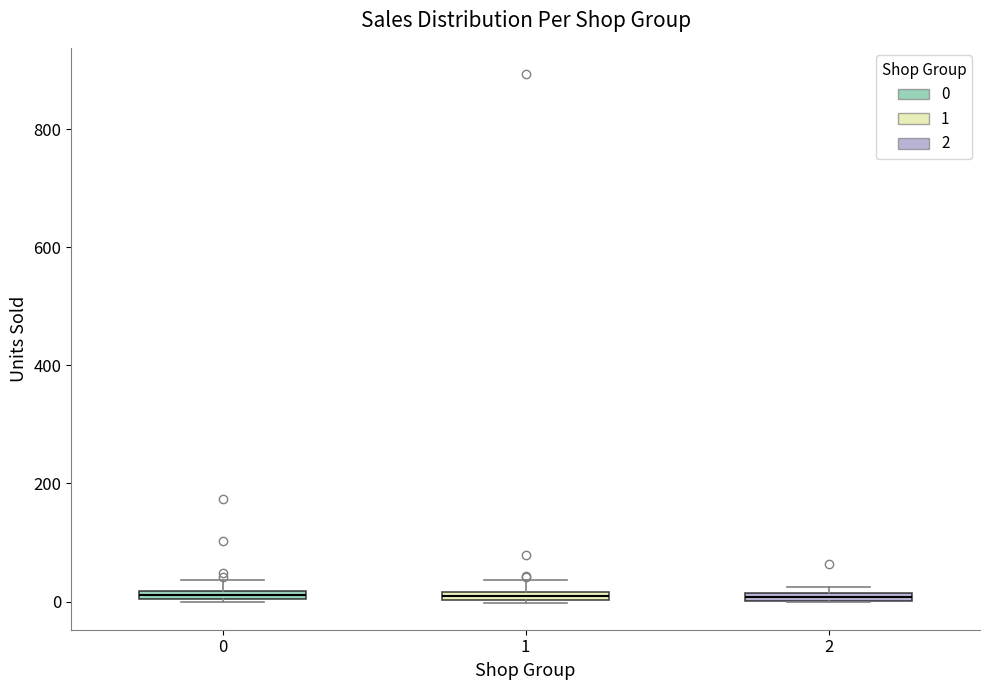

Where is the lower edge of the box at x = 0 on the y-axis? The values are not printed on the chart, so give them approximately, as read against the axis.

0